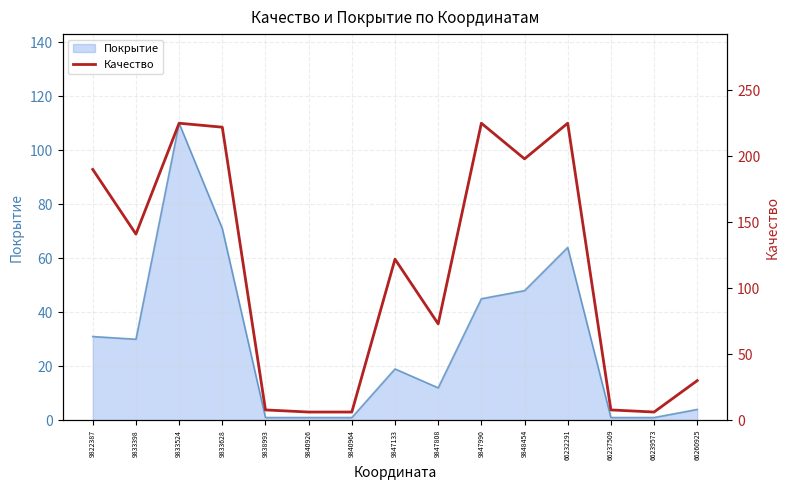

At which label does the data first exceed 122?

9822387